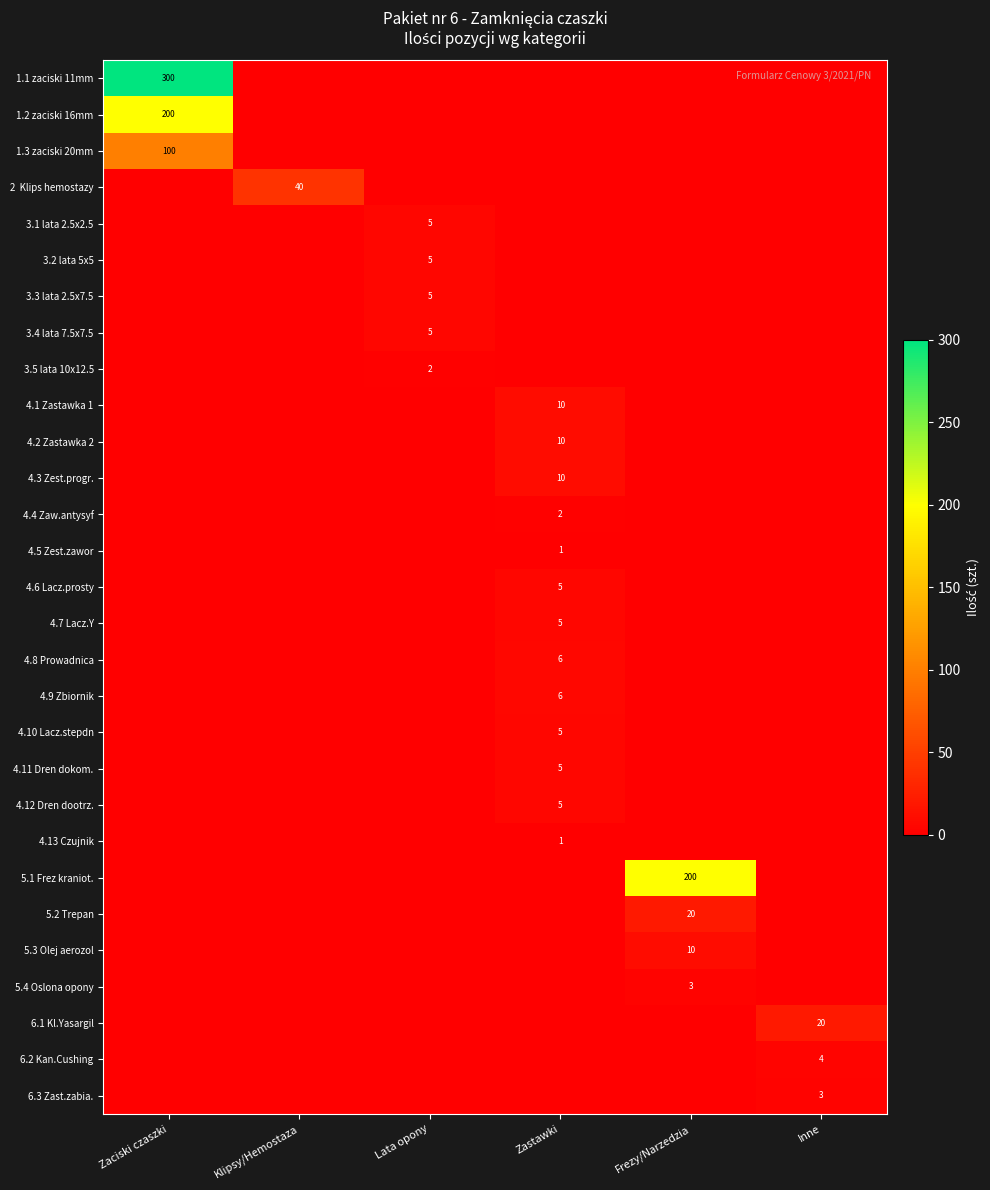

At how many categories does at least one series exceed 221?

1